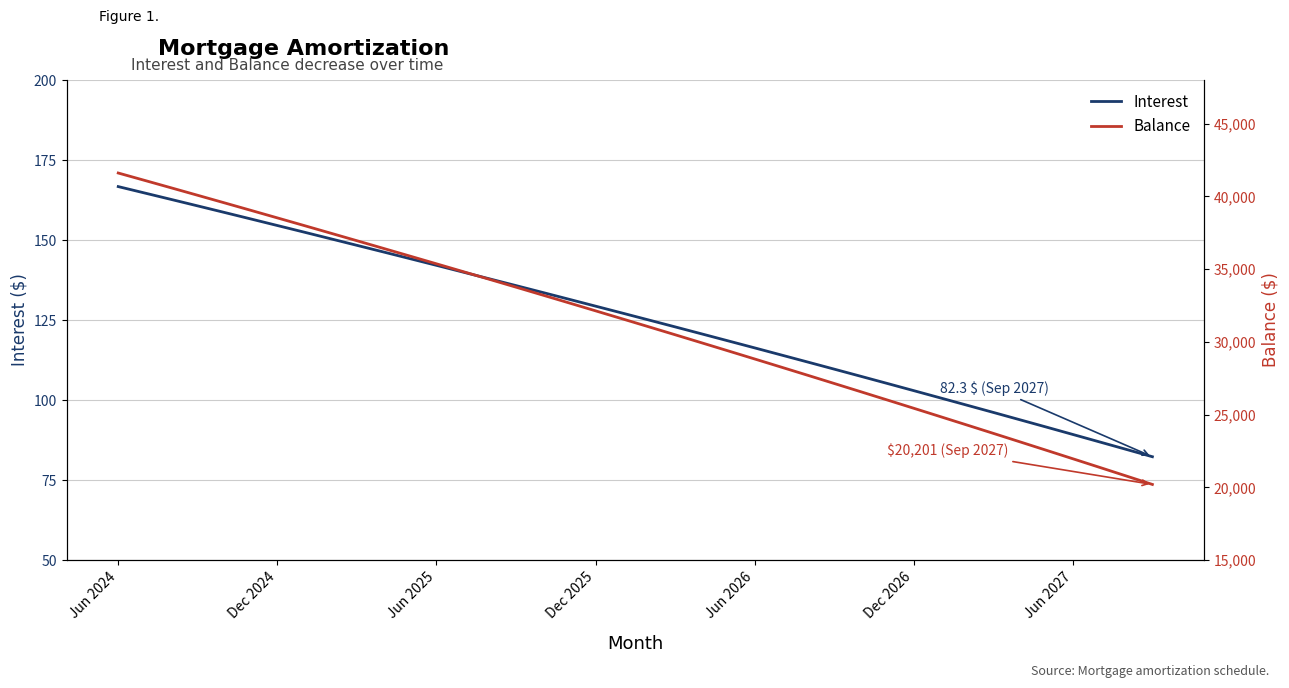

How many series are shown in this chart?

2